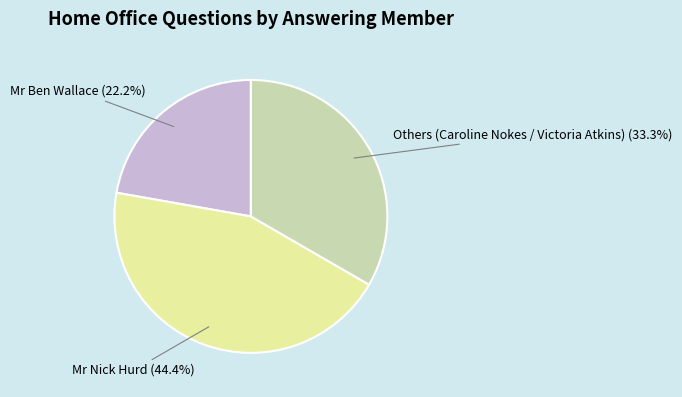

Which category has the smallest portion of the pie?

Mr Ben Wallace